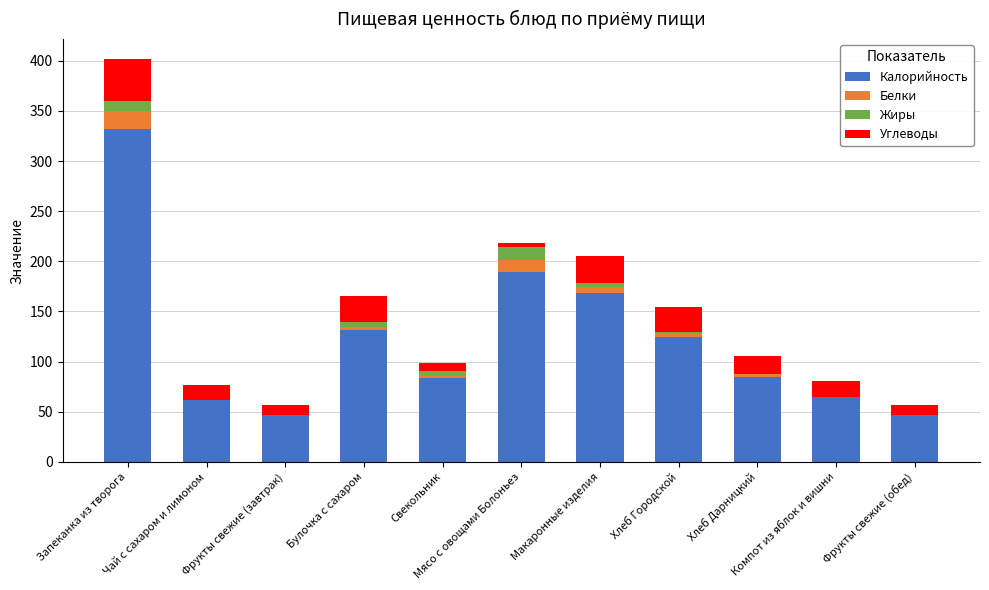

What is the highest value of the Калорийность series?

331.5